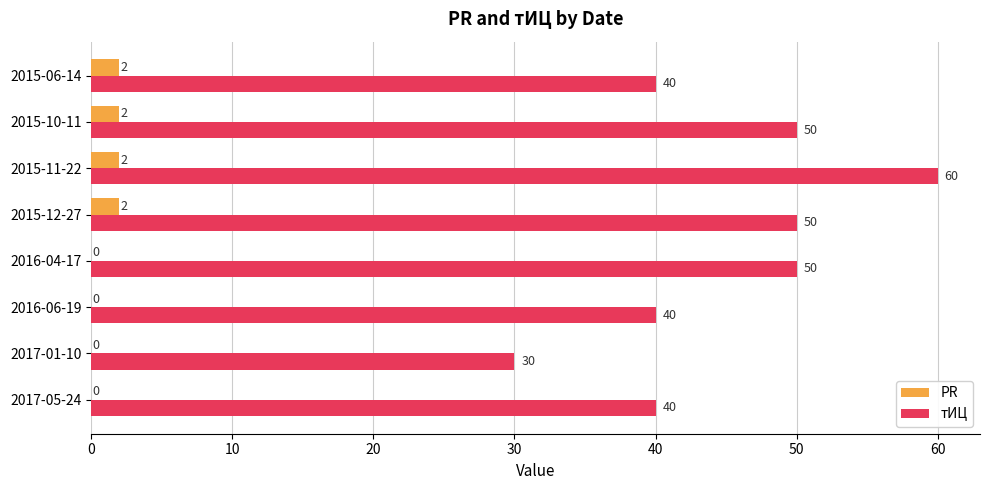

What is the sum of all PR values?

8